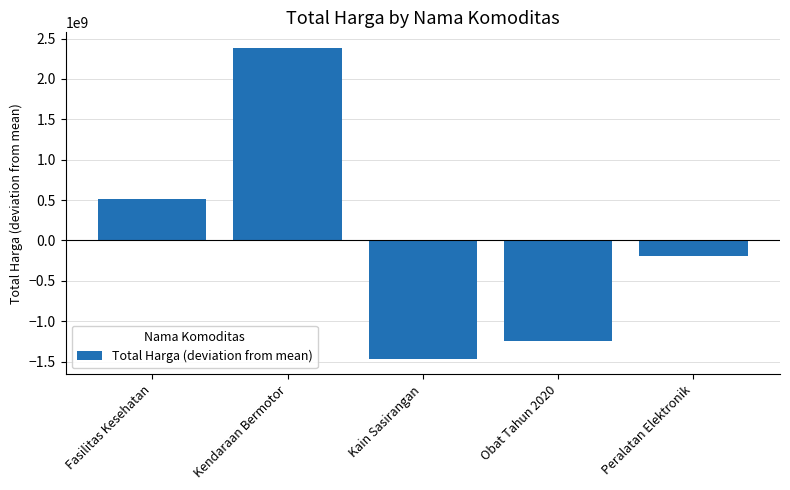

What is the difference between the values at Obat Tahun 2020 and Kendaraan Bermotor?

3628143930